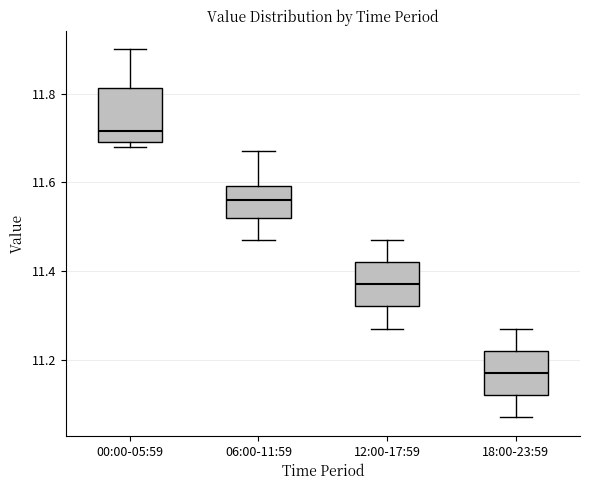

Where is the lower edge of the box for 00:00-05:59 on the y-axis? The values are not printed on the chart, so give them approximately, as read against the axis.

11.70